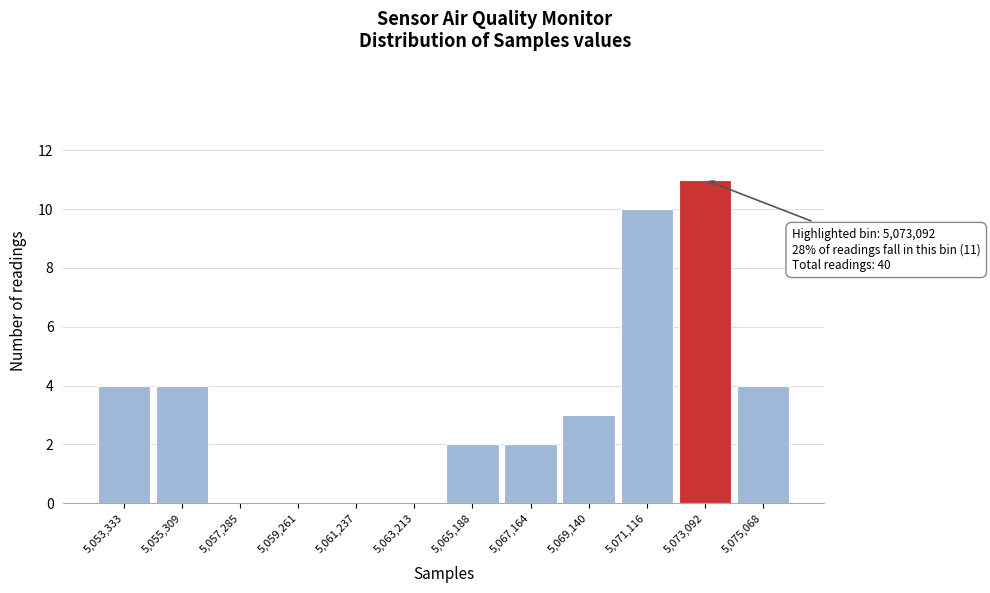

Over which range of the x-axis is the bar tallest?

5072200 to 5074000